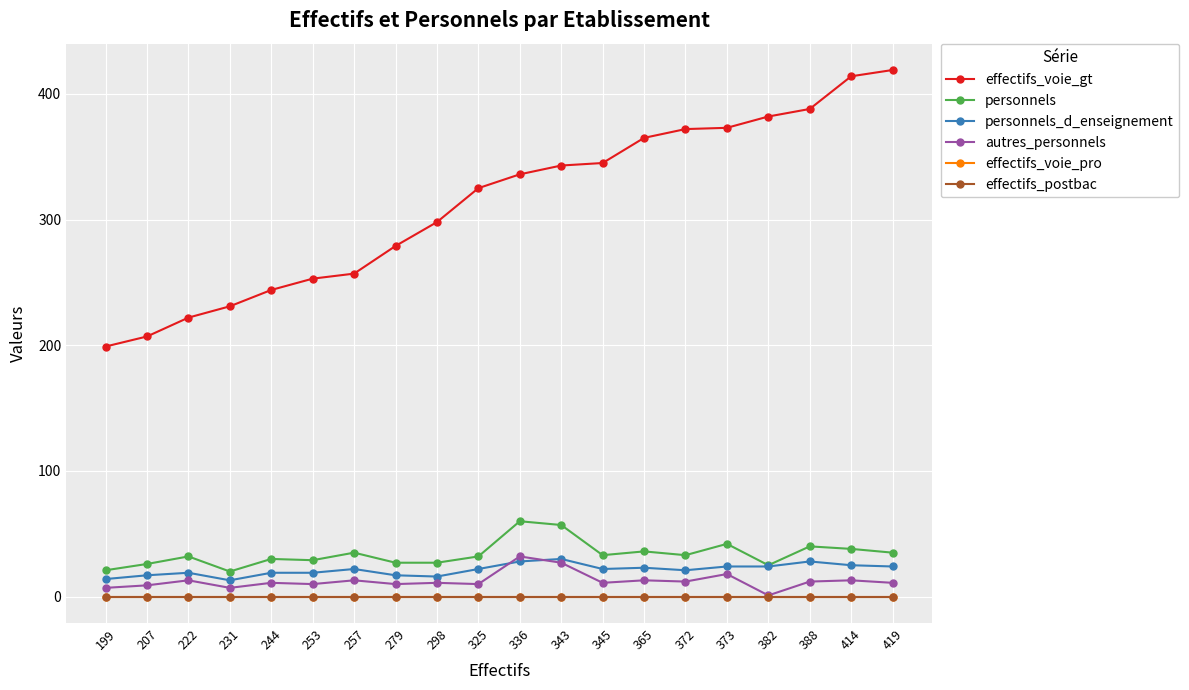

Is this an area chart (filled region under the line)?

No